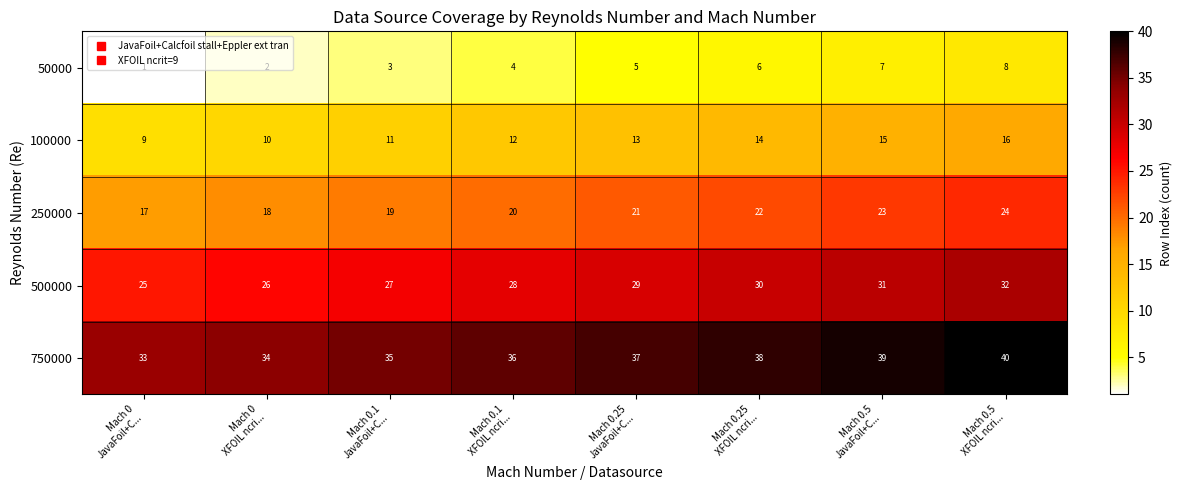

What is the sum of all 500000 values?

228